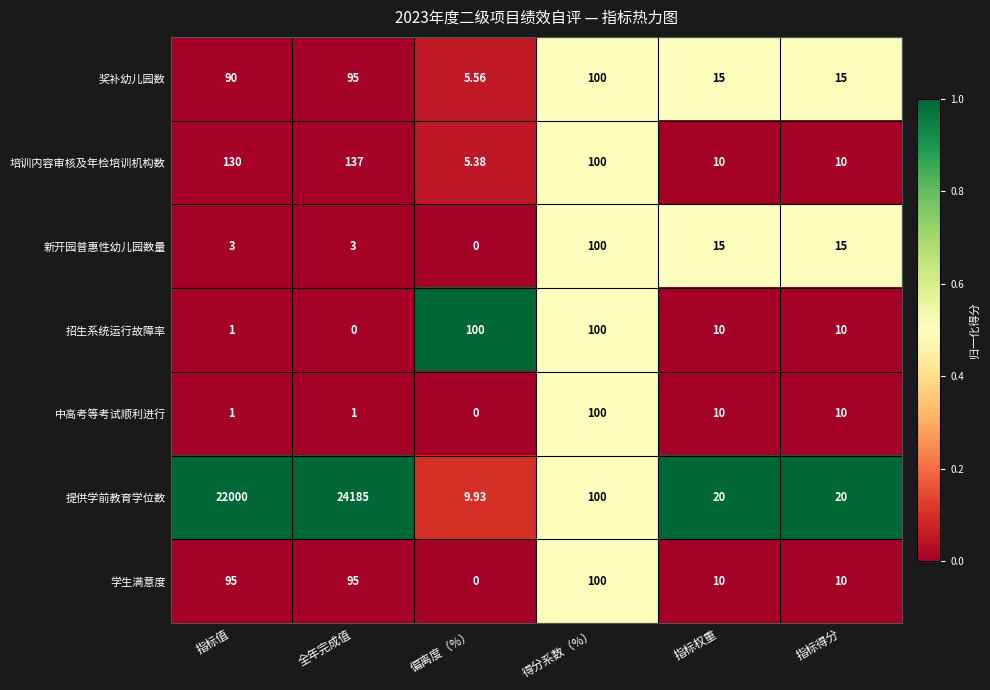

Is the value of 招生系统运行故障率 at 全年完成值 greater than the value of 提供学前教育学位数 at 指标权重?

No